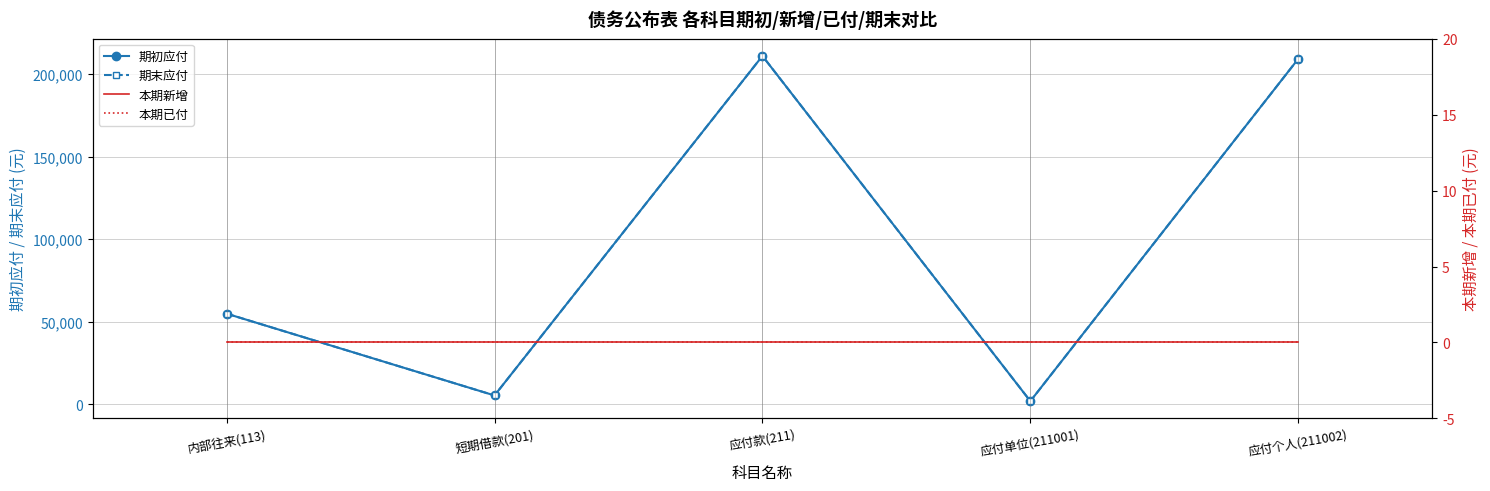

True or false: 本期新增 and 期末应付 cross at least once.

False